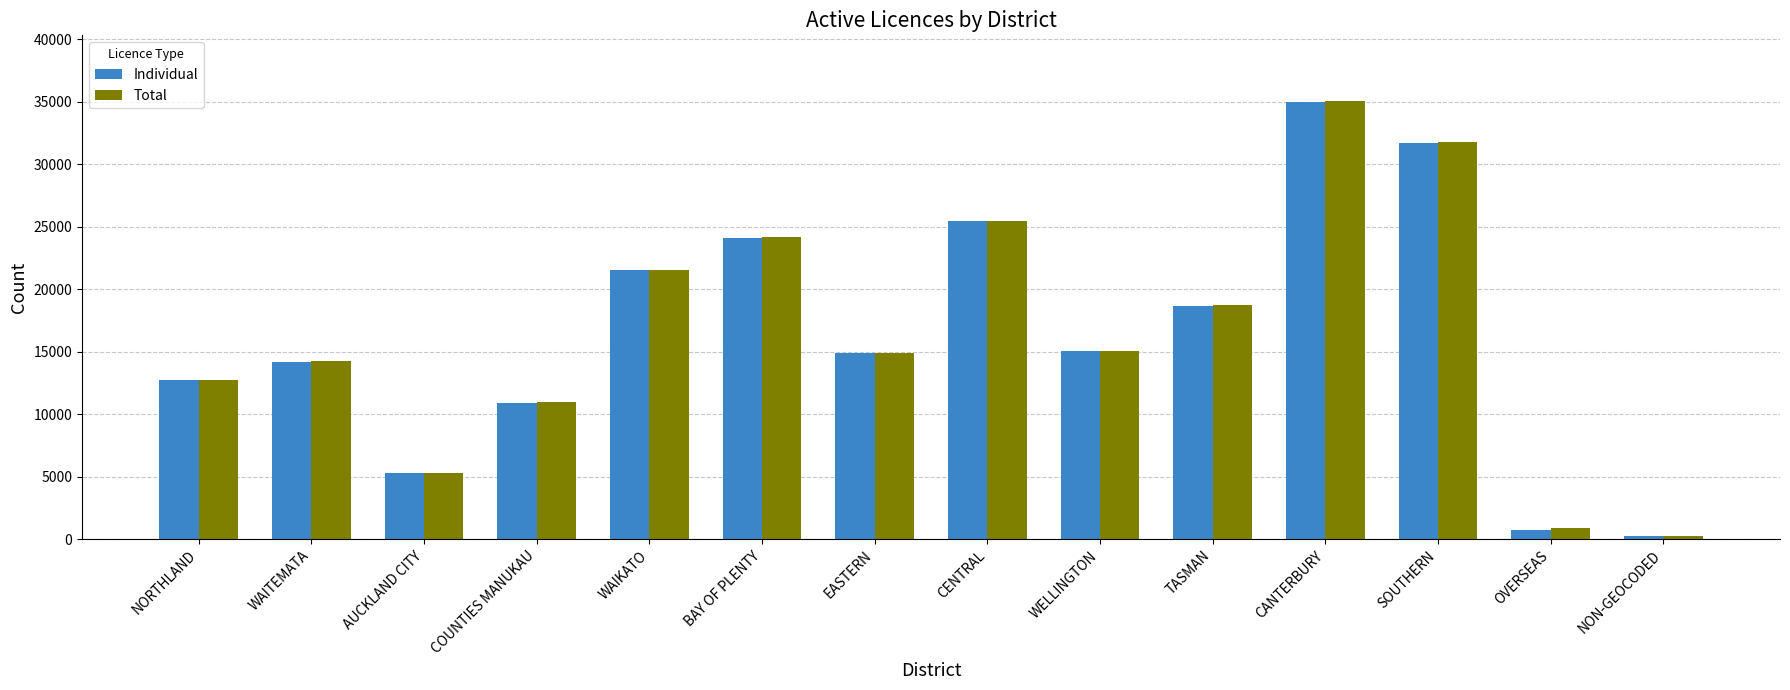

Reading left to right, transcribe all the data shown in this chart.

Individual: NORTHLAND=12746	WAITEMATA=14201	AUCKLAND CITY=5277	COUNTIES MANUKAU=10920	WAIKATO=21497	BAY OF PLENTY=24092	EASTERN=14871	CENTRAL=25442	WELLINGTON=15054	TASMAN=18685	CANTERBURY=34978	SOUTHERN=31689	OVERSEAS=743	NON-GEOCODED=209
Total: NORTHLAND=12768	WAITEMATA=14228	AUCKLAND CITY=5296	COUNTIES MANUKAU=10945	WAIKATO=21529	BAY OF PLENTY=24143	EASTERN=14895	CENTRAL=25486	WELLINGTON=15087	TASMAN=18709	CANTERBURY=35054	SOUTHERN=31739	OVERSEAS=898	NON-GEOCODED=211